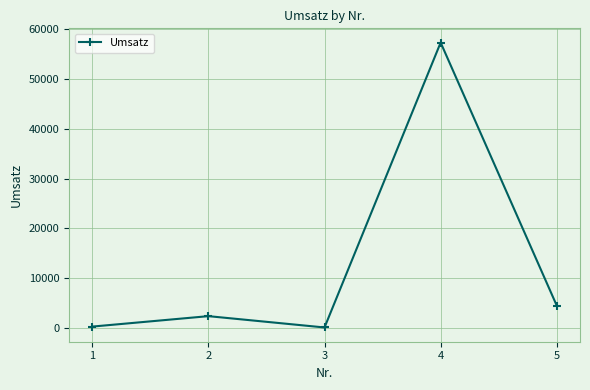

Count the number of categories in the chart.

5